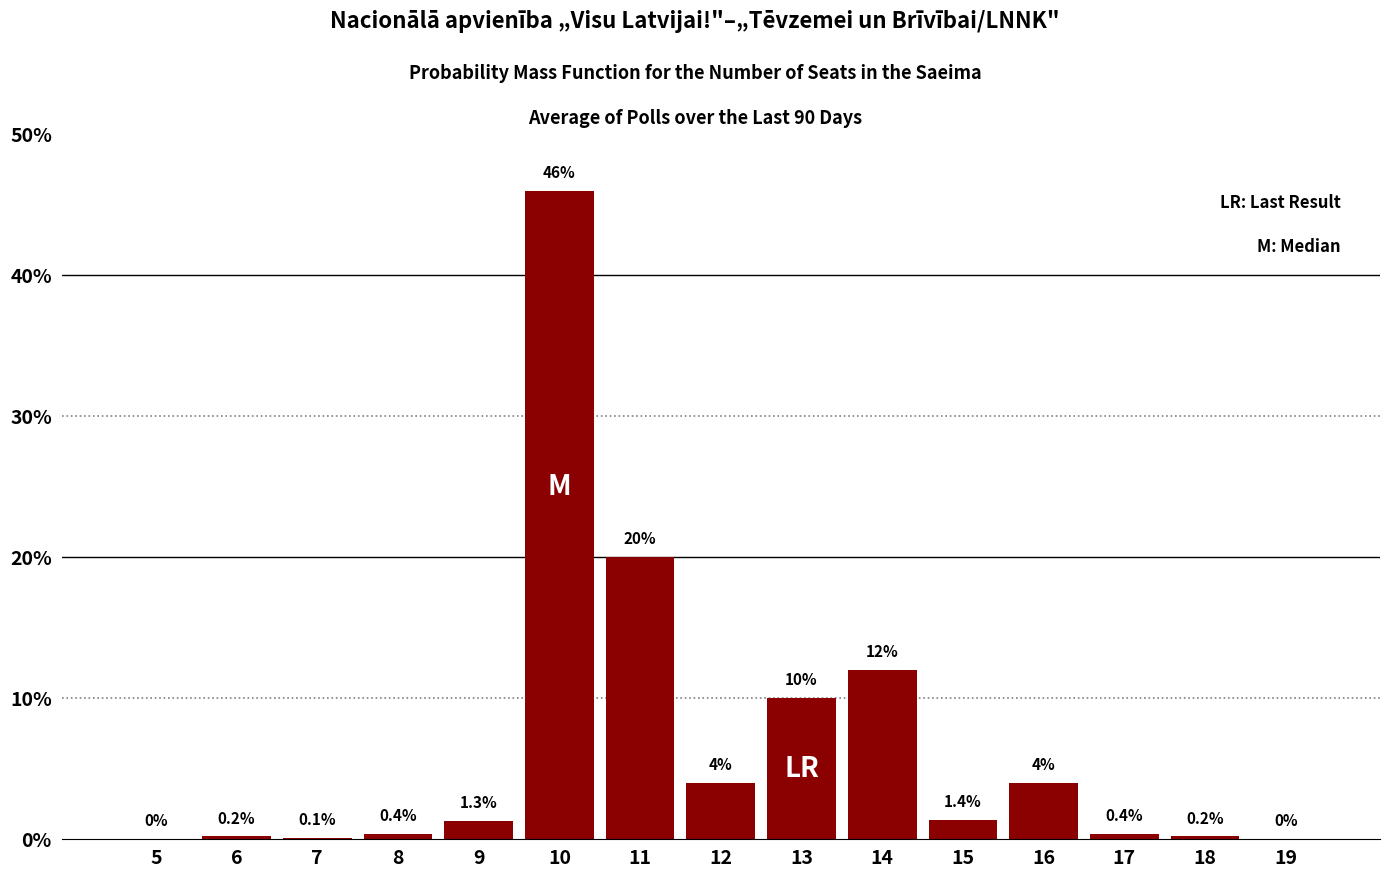

Reading left to right, what are all the values shown in this chart?

5=0.0	6=0.2	7=0.1	8=0.4	9=1.3	10=46.0	11=20.0	12=4.0	13=10.0	14=12.0	15=1.4	16=4.0	17=0.4	18=0.2	19=0.0